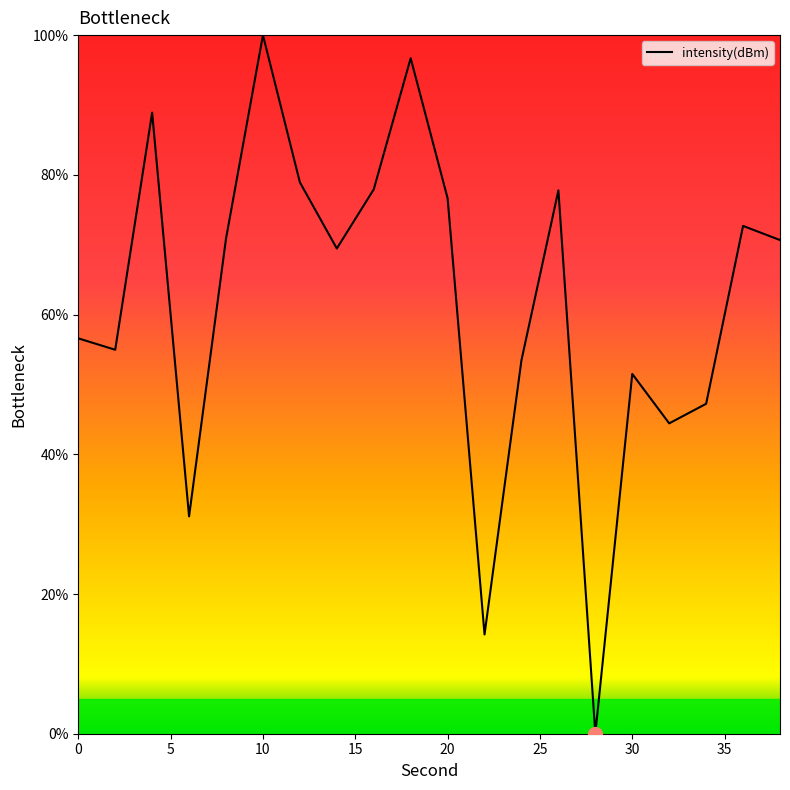

What is the maximum value shown in the chart?

100.0